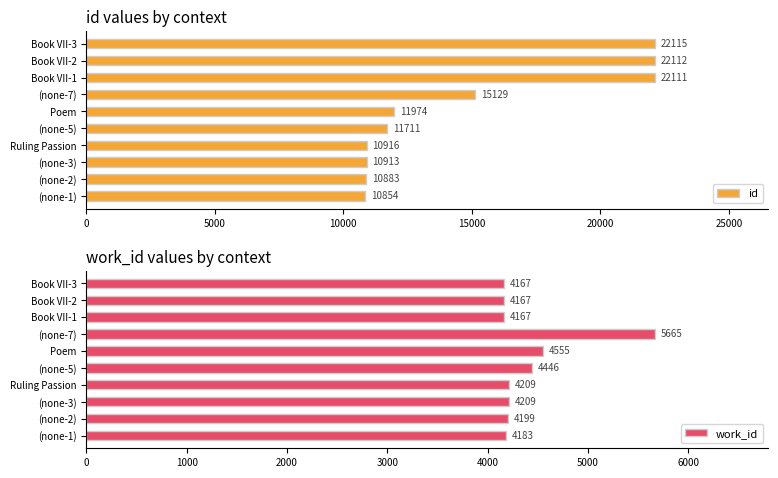

List the series in order of their overall mean, highest first.

id, work_id